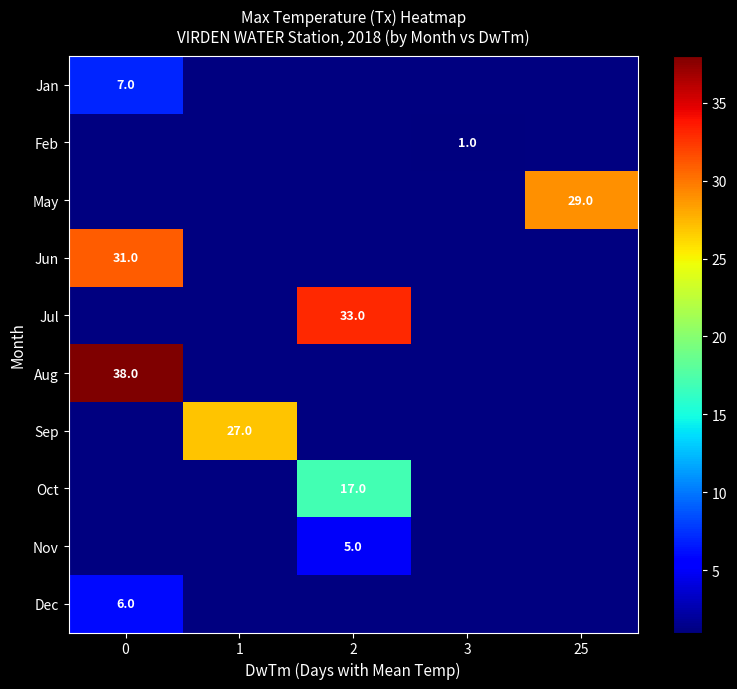

How many values in row_0 are above zero?

1